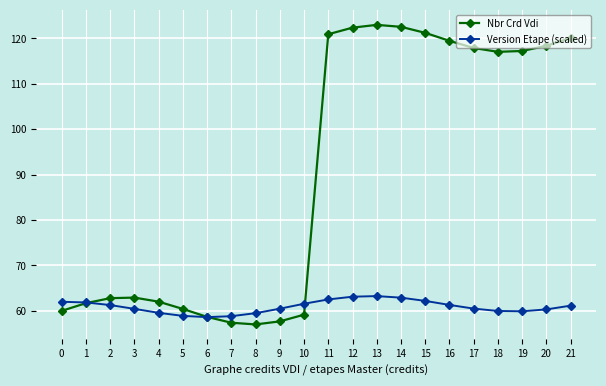

True or false: Nbr Crd Vdi has more than 1 points higher than both neighbors.

True